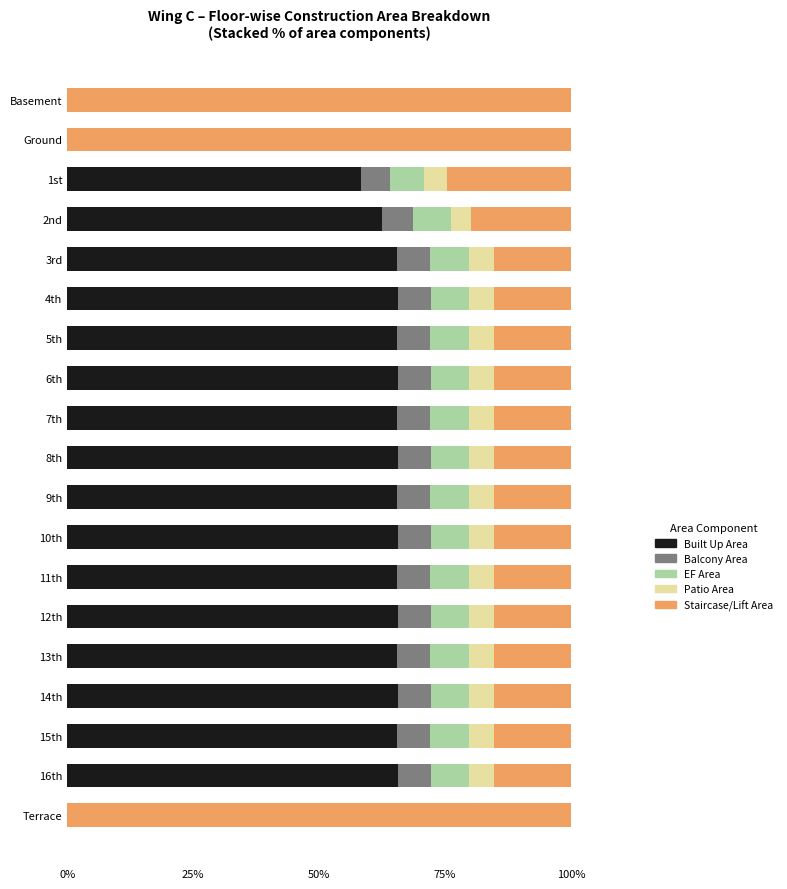

How many categories are shown in the chart?

19